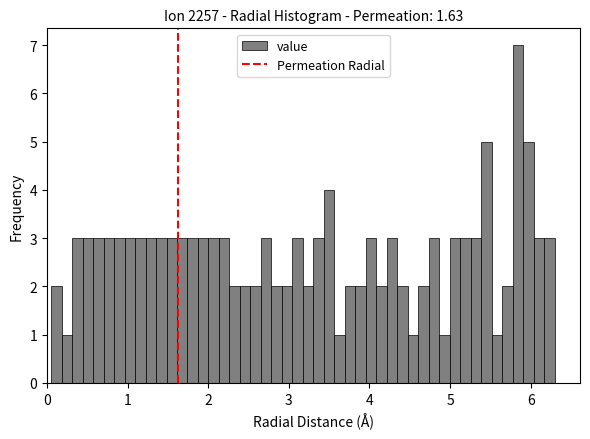

Read against the x-axis, roughly where is the centre of the tallest bar?

5.8